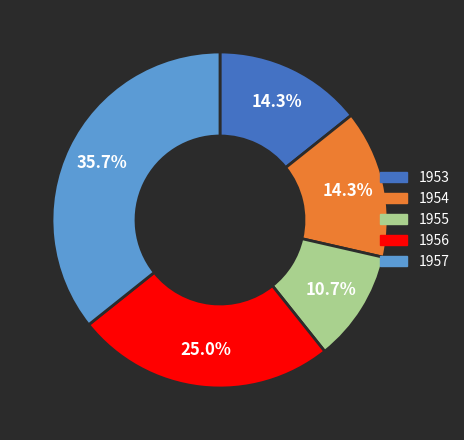

Which slice is the largest?

1957